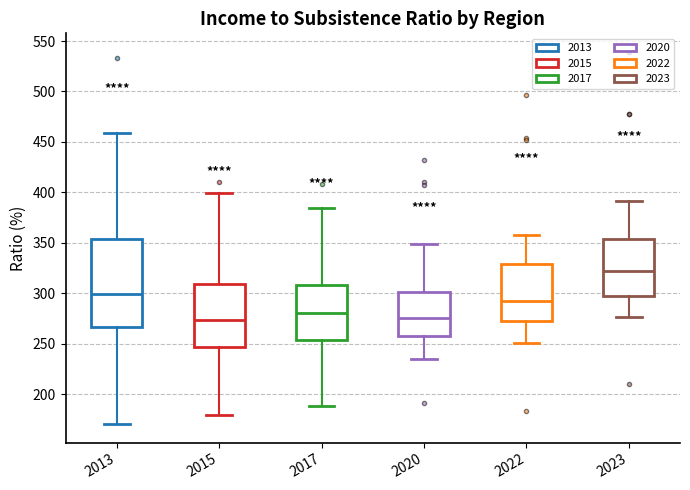

Reading left to right, read every box against the y-axis: the position of its median line, the range the box covers, and the ends of its whiskers. The values are not printed on the chart, so give them approximately, as read against the axis.

2013: median 300, box 265 to 355, whiskers 170 to 460
2015: median 275, box 245 to 310, whiskers 180 to 400
2017: median 280, box 255 to 310, whiskers 190 to 385
2020: median 275, box 255 to 300, whiskers 235 to 350
2022: median 290, box 270 to 330, whiskers 250 to 360
2023: median 320, box 300 to 355, whiskers 275 to 390